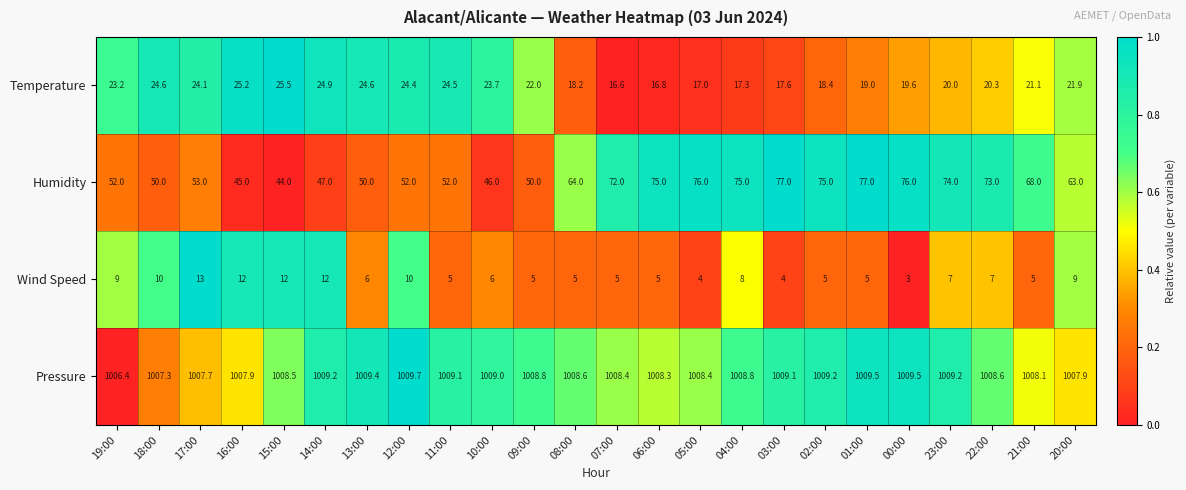

Which series has the largest total across all categories?

Pressure